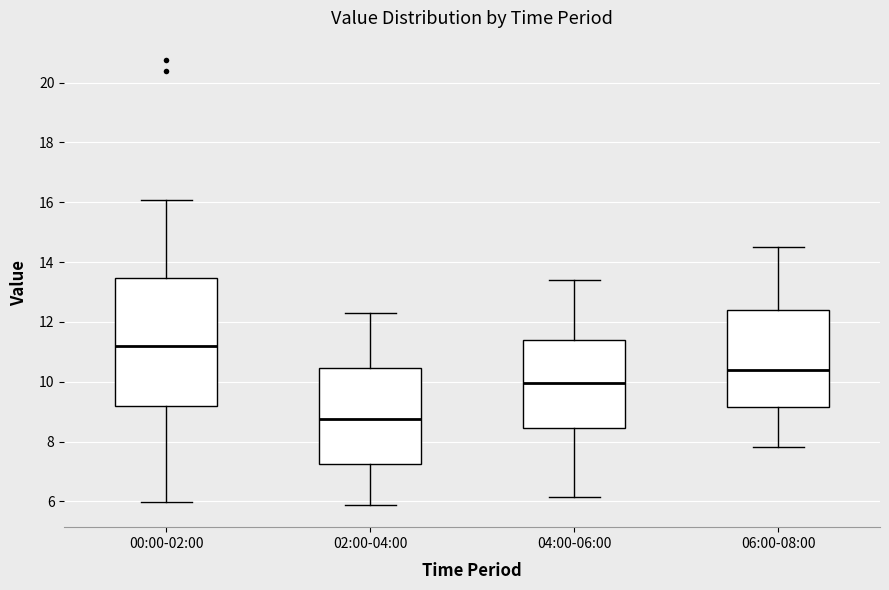

Comparing the boxes themselves (not the whiskers), which one is the tallest?

00:00-02:00